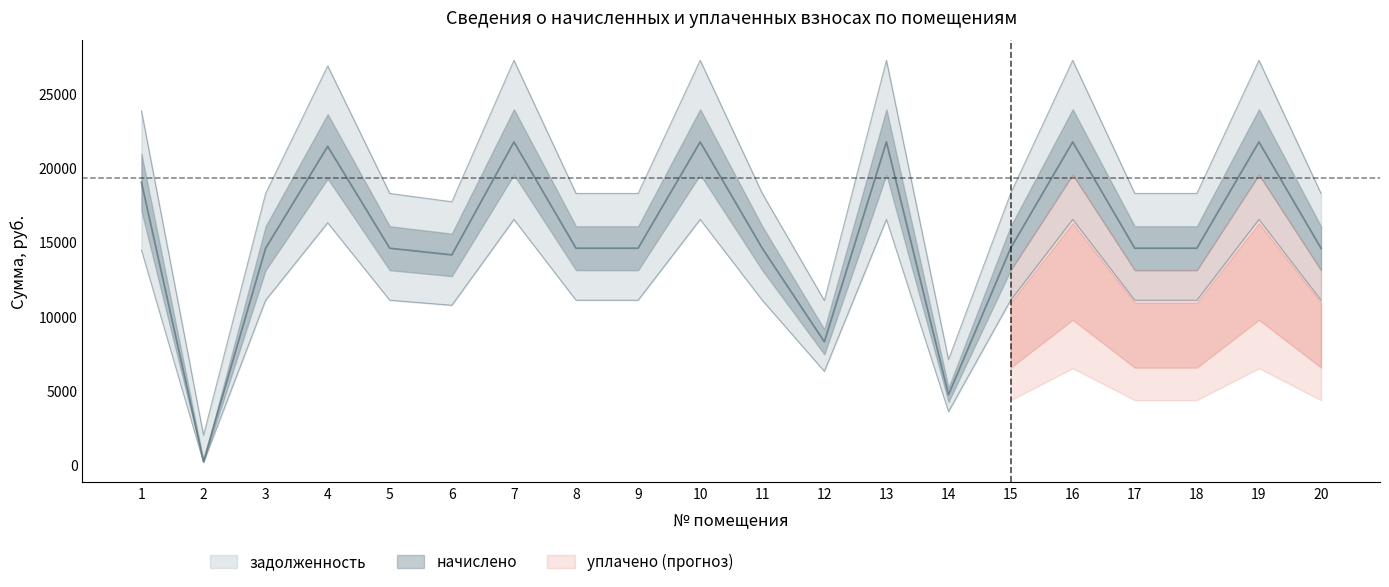

True or false: задолженность has more than 2 points higher than both neighbors.

True